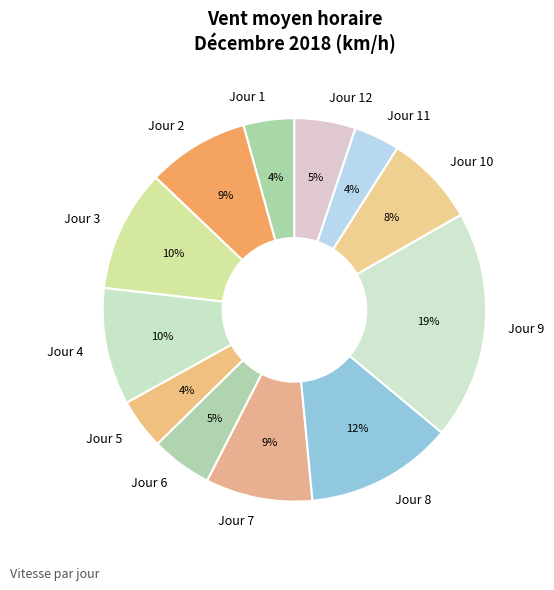

What is the largest slice in the pie chart?

Jour 9